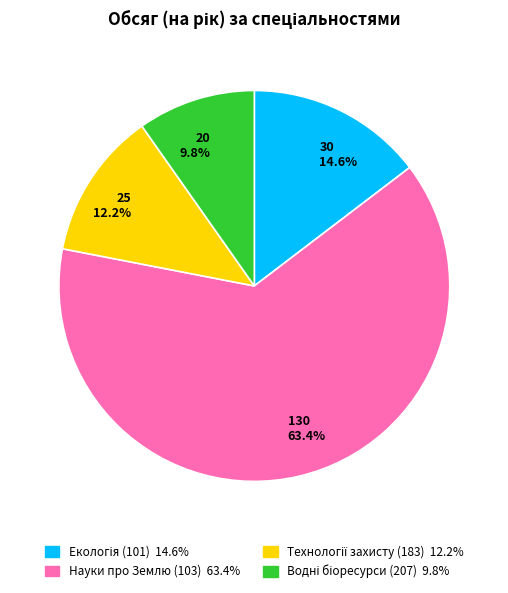

Is there any slice that represents more than half of the pie?

Yes